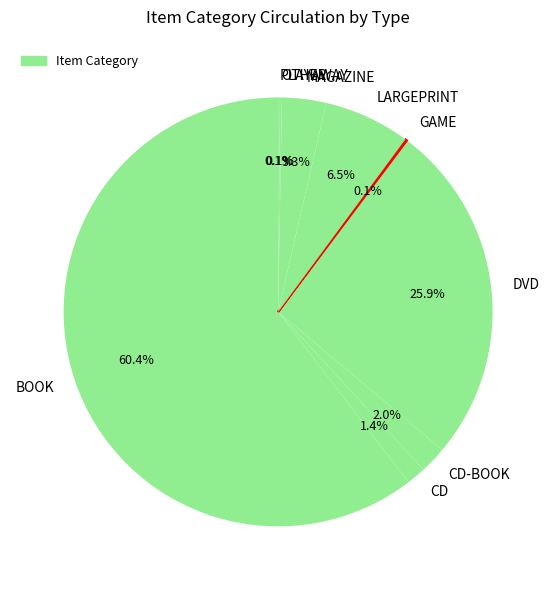

What is the largest slice in the pie chart?

BOOK